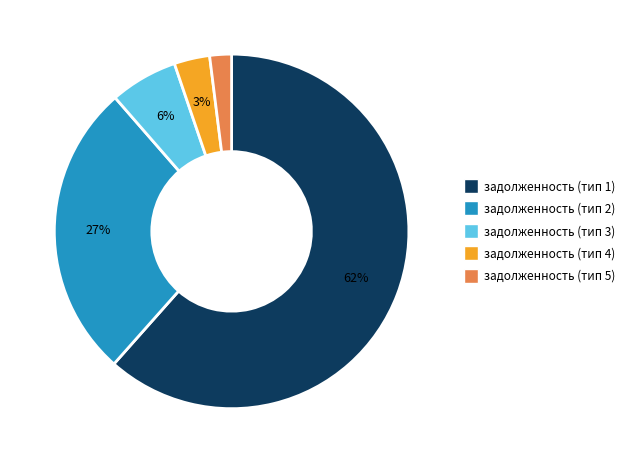

To the nearest percent, what is the difference between the largest and smallest slice percentages?

60%